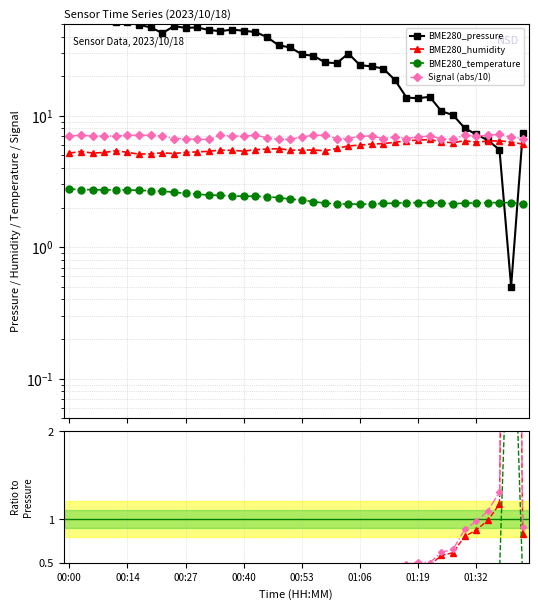

How many interior local peaks does the Signal (abs/10) series have?

7